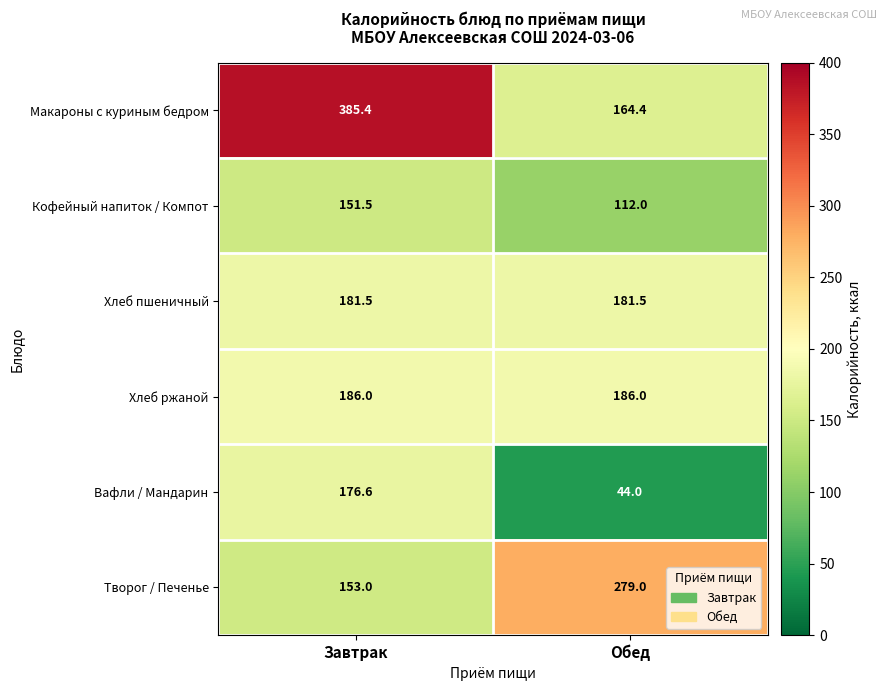

Which series has the largest range (max minus min)?

Макароны с куриным бедром